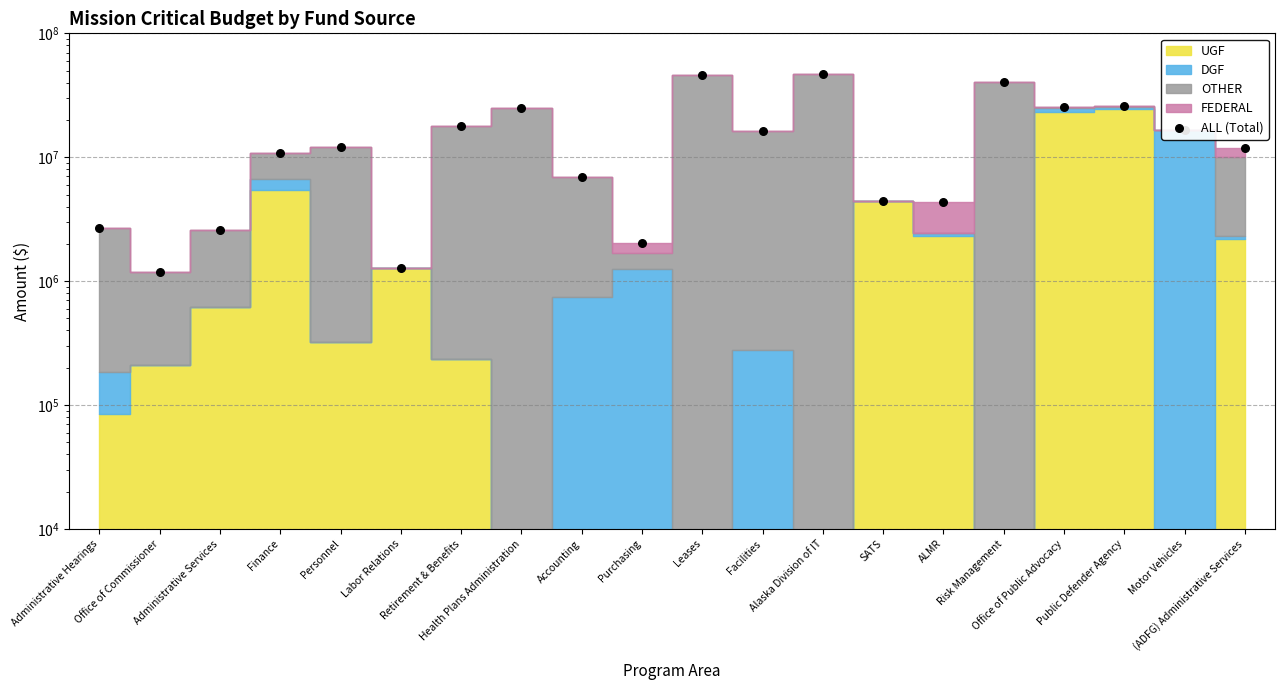

Between Accounting and Leases, which is larger?

Leases